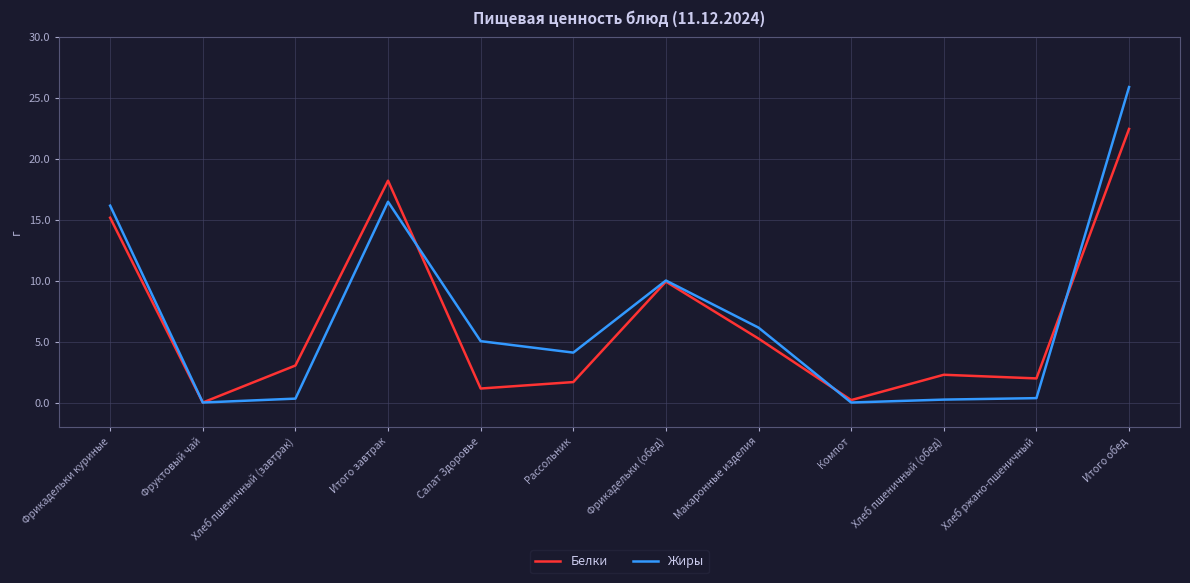

True or false: Белки and Жиры cross at least once.

True